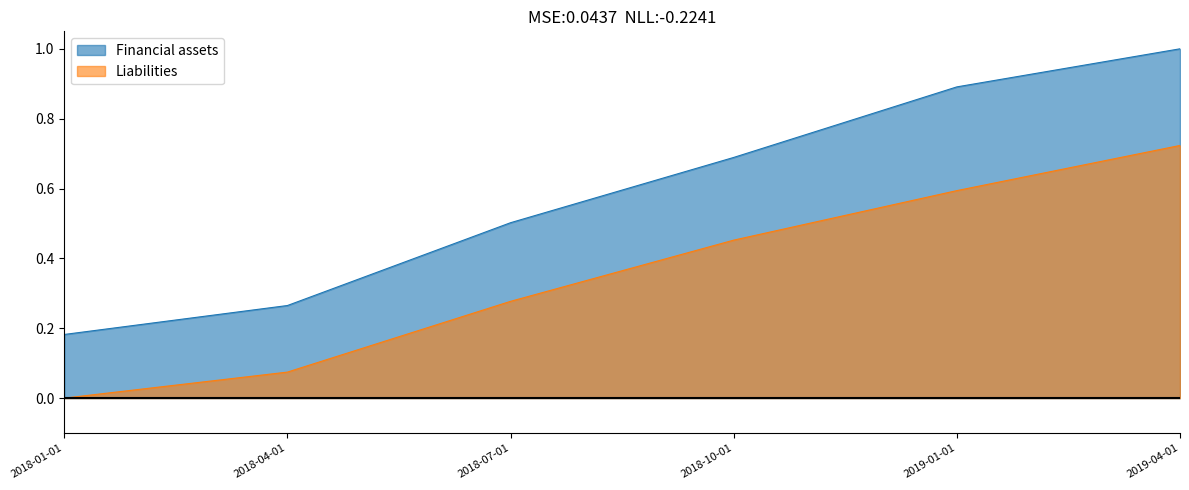

What are all the series names shown in the legend?

Financial assets, Liabilities